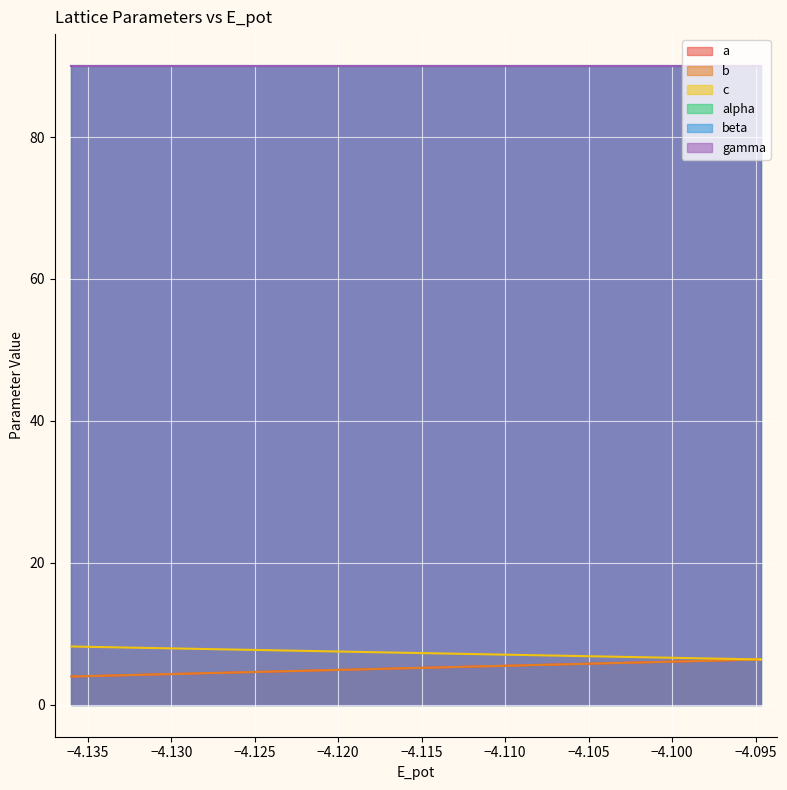

True or false: a has more than 2 points higher than both neighbors.

False